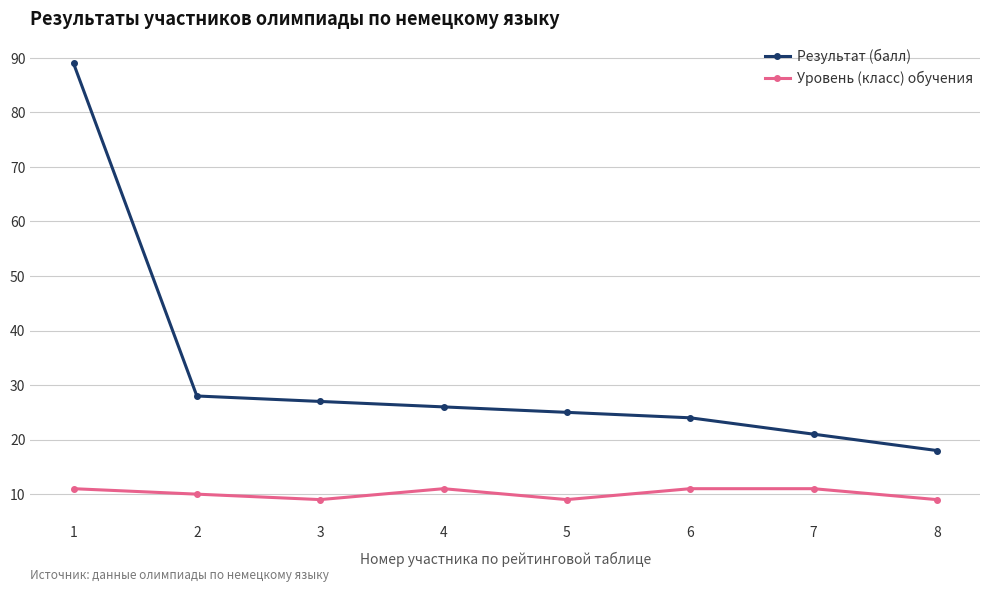

Reading left to right, what are all the values shown in this chart?

Результат (балл): 89	28	27	26	25	24	21	18
Уровень (класс) обучения: 11	10	9	11	9	11	11	9